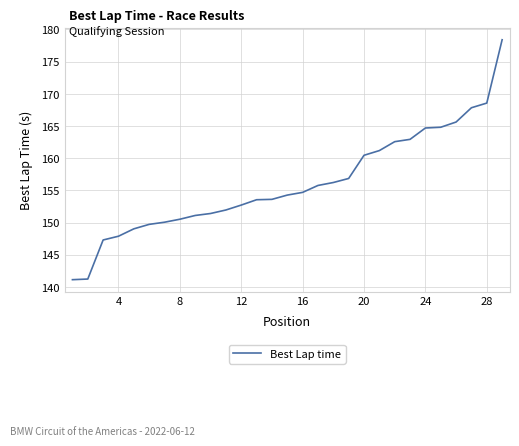

How many lines are shown in the chart?

1